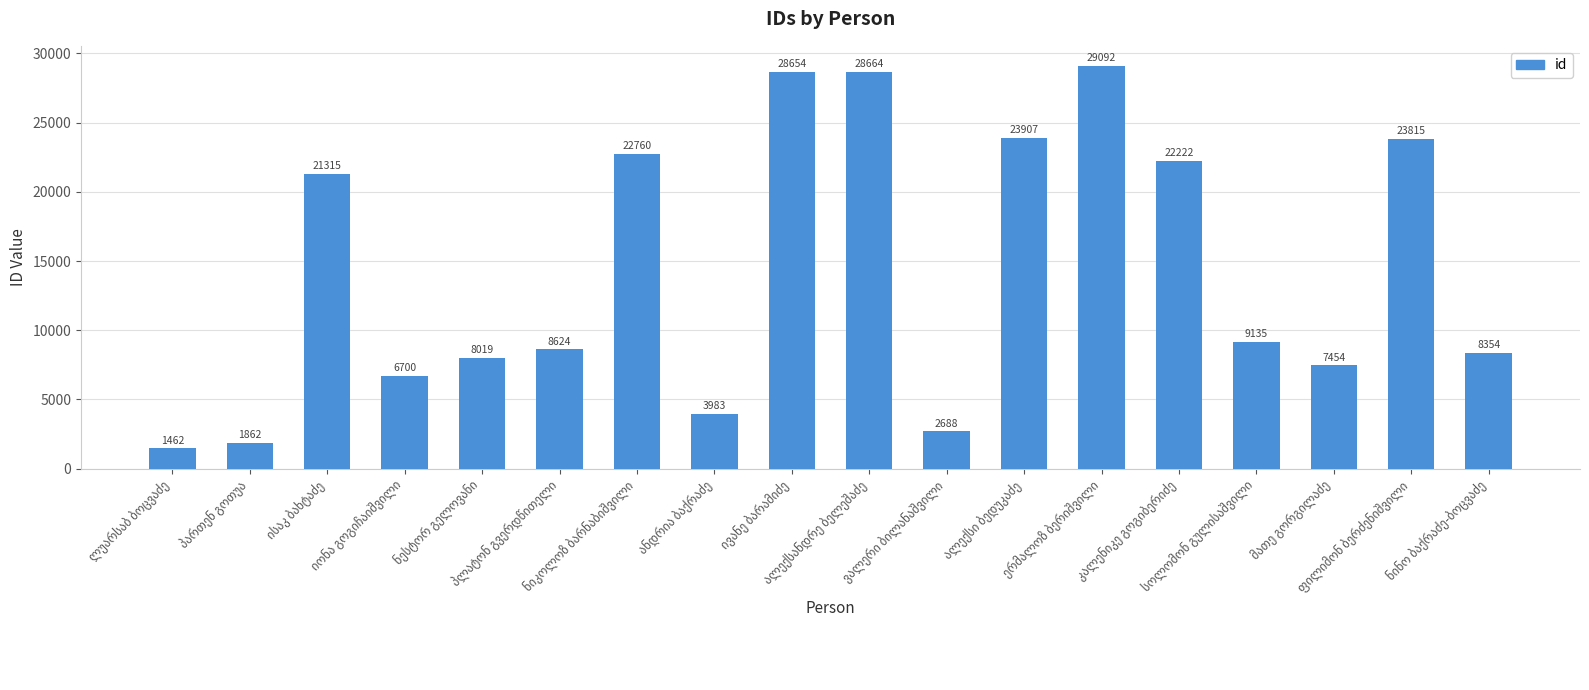

What is the greatest value displayed?

29092